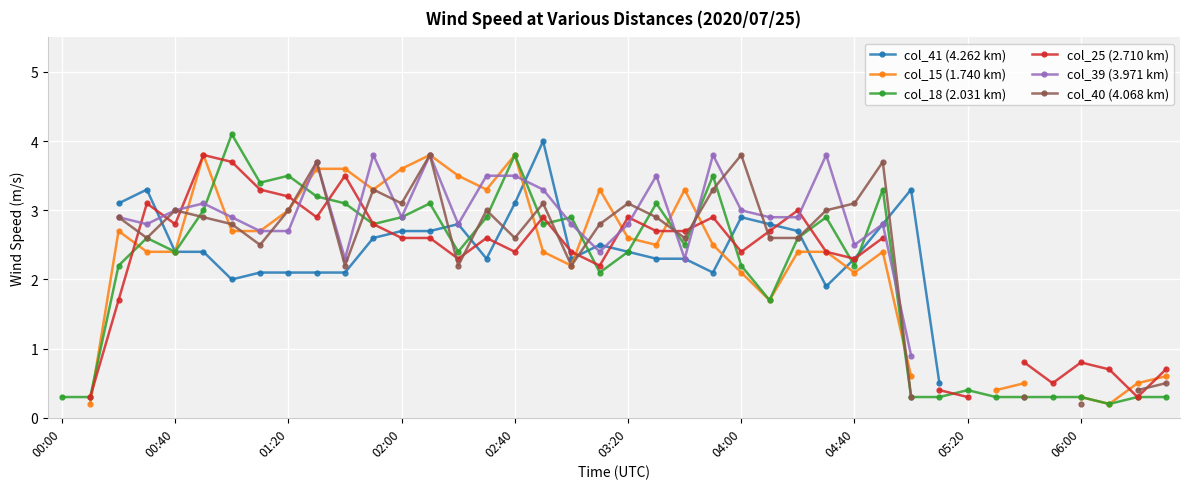

True or false: col_18 (2.031 km) has a value of 2.2 at 04:00.

True